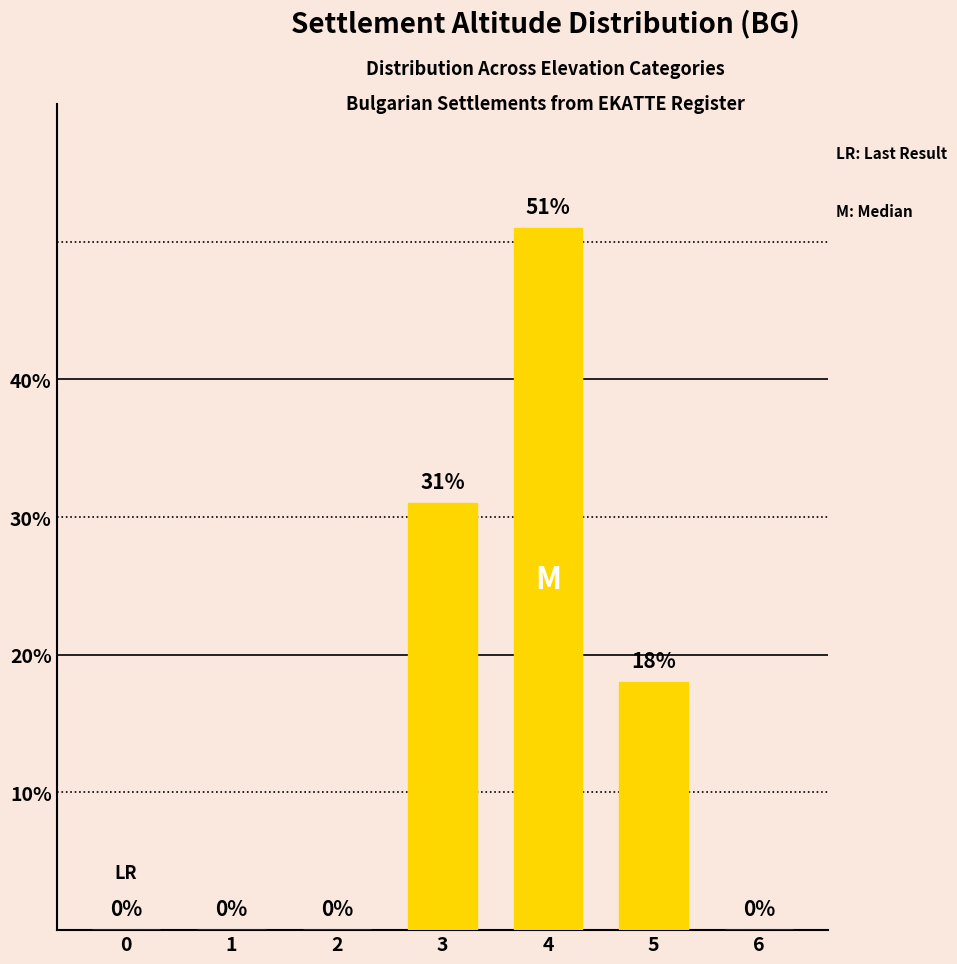

Reading left to right, extract all data points from this chart.

0	0	0	31	51	18	0